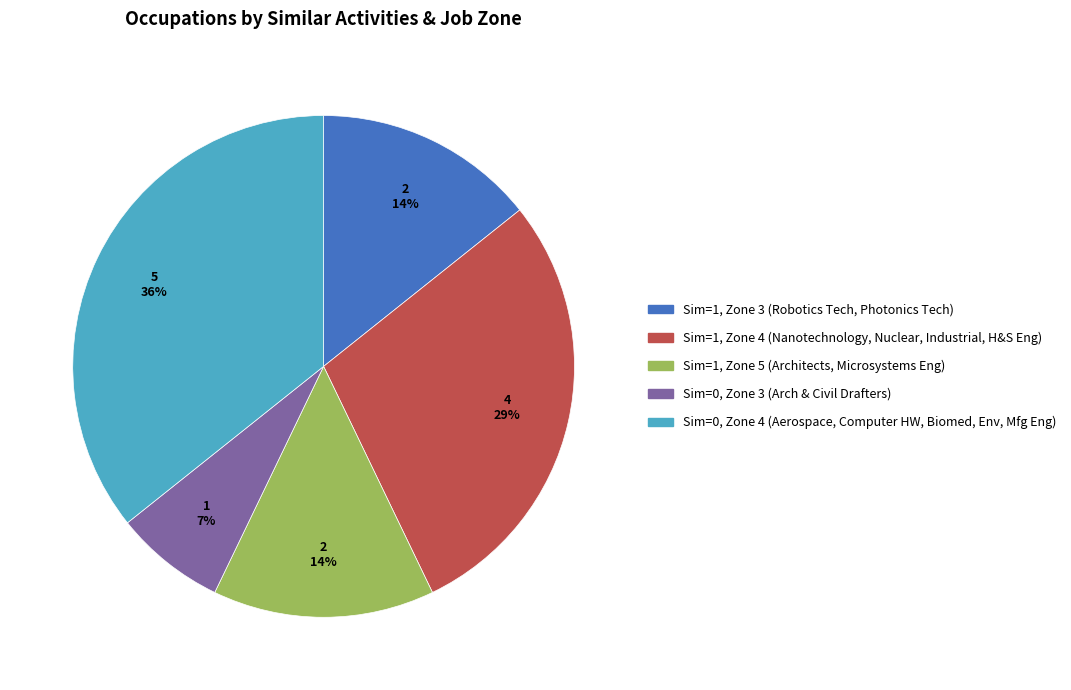

Is it true that Sim=0, Zone 3 (Arch & Civil Drafters) is 22% of the pie?

False